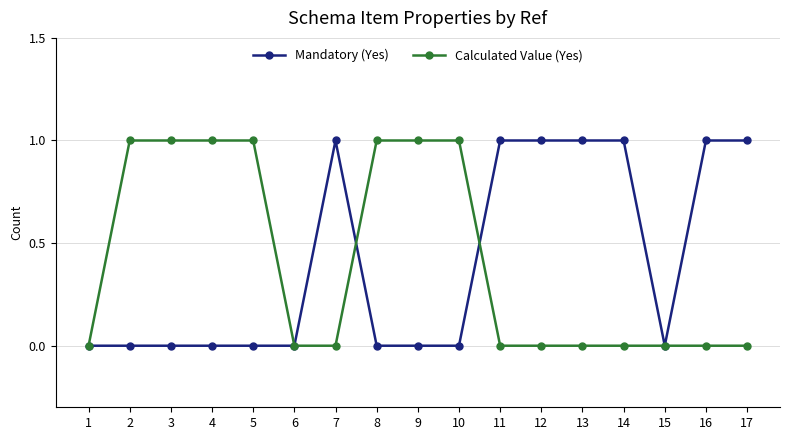

The Calculated Value (Yes) series shows 0 at 7. True or false?

True